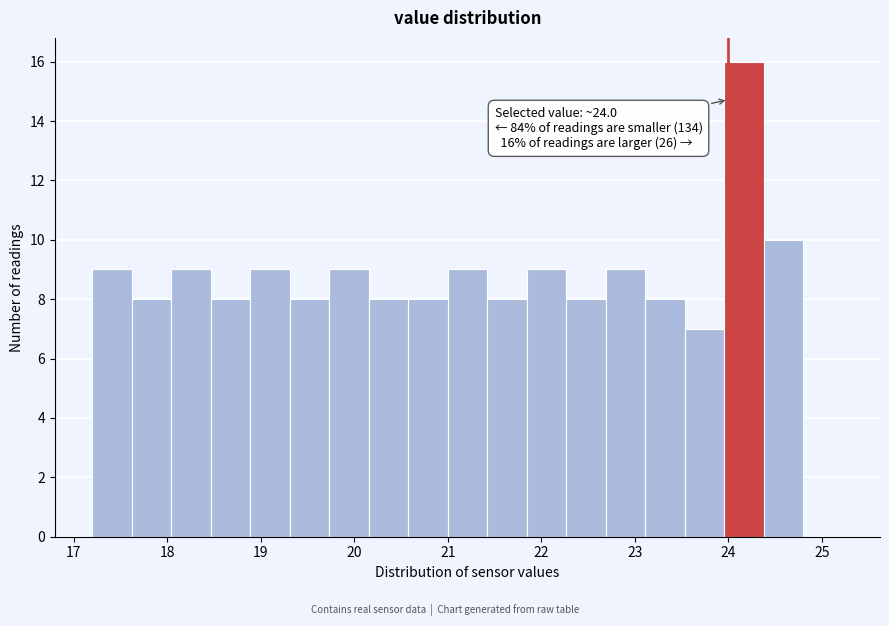

Which range on the x-axis has the tallest bar?

24.0 to 24.4